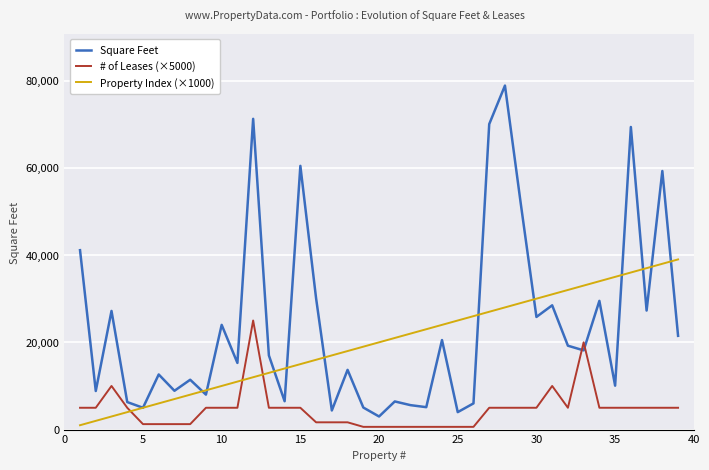

List the series in order of their peak value, lowest first.

# of Leases (×5000), Property Index (×1000), Square Feet